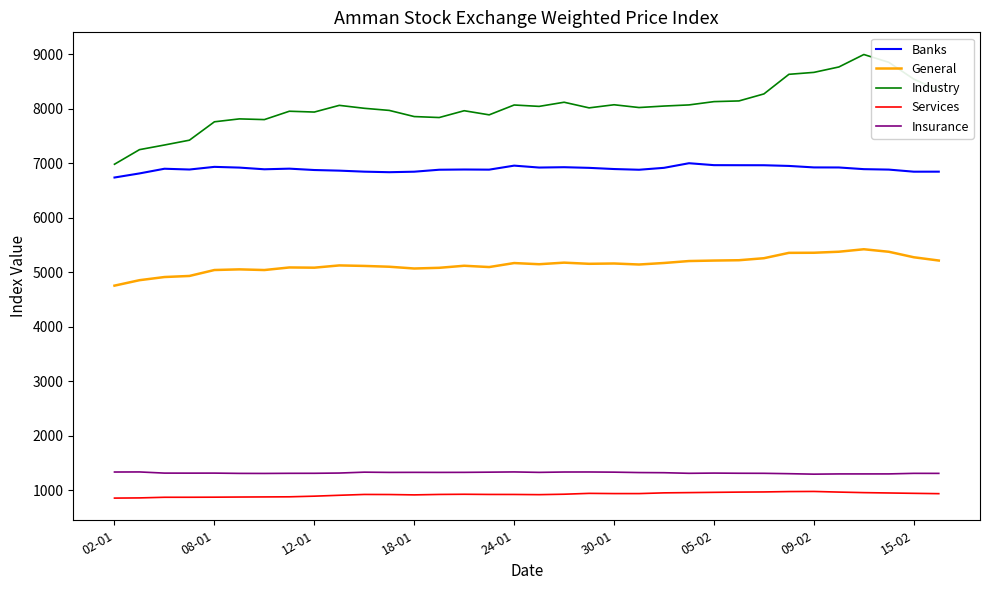

What is the difference between the maximum and minimum values in the Industry series?

2014.1